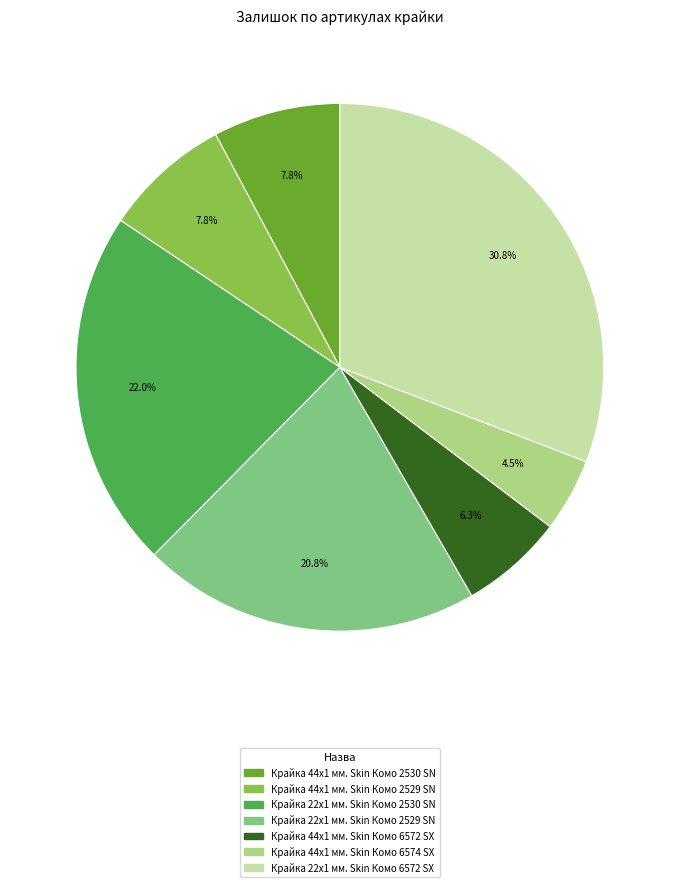

How many segments does this pie chart have?

7